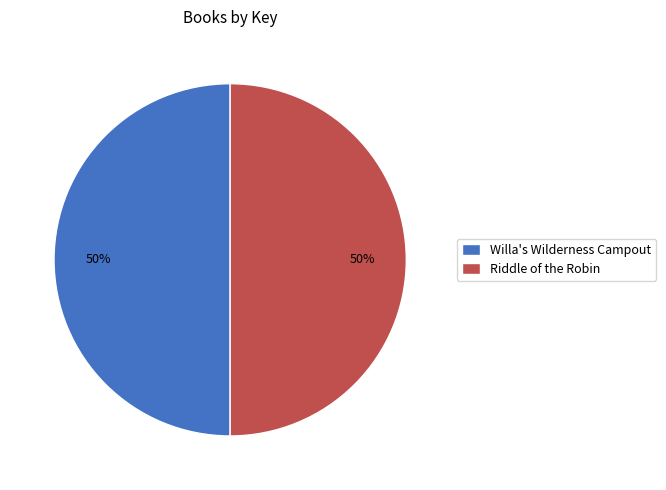

Is it true that Riddle of the Robin is 58% of the pie?

False